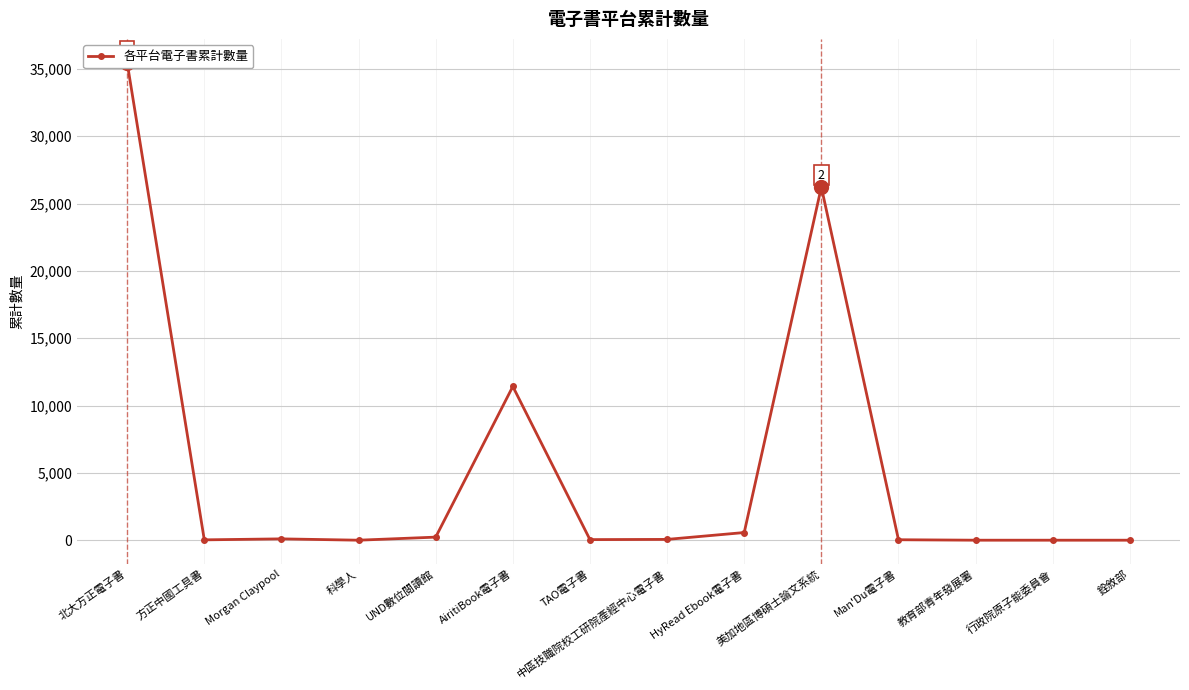

What is the greatest value displayed?

35460